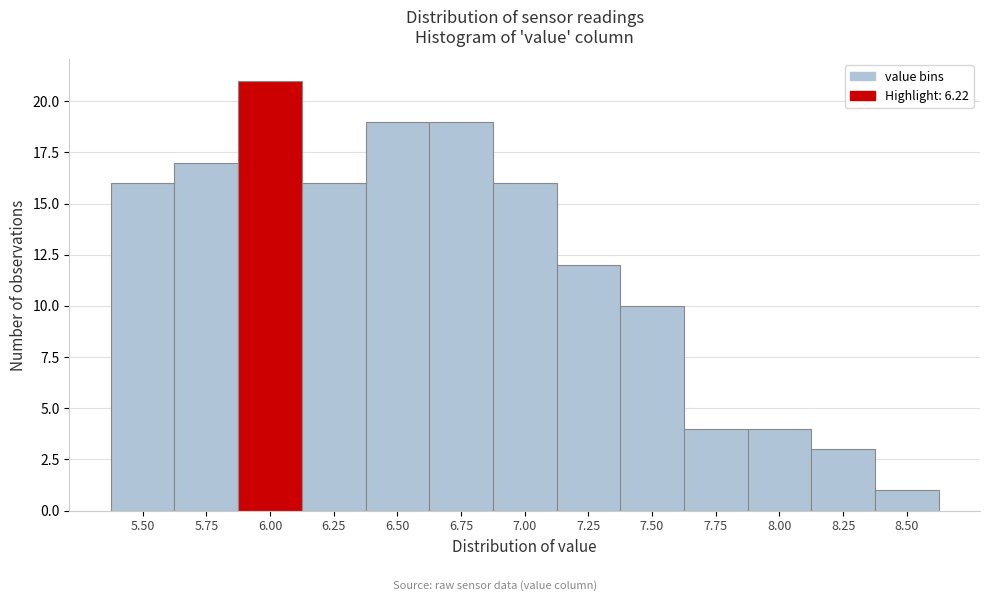

Reading left to right, extract all data points from this chart.

5.50=16	5.75=17	6.00=21	6.25=16	6.50=19	6.75=19	7.00=16	7.25=12	7.50=10	7.75=4	8.00=4	8.25=3	8.50=1